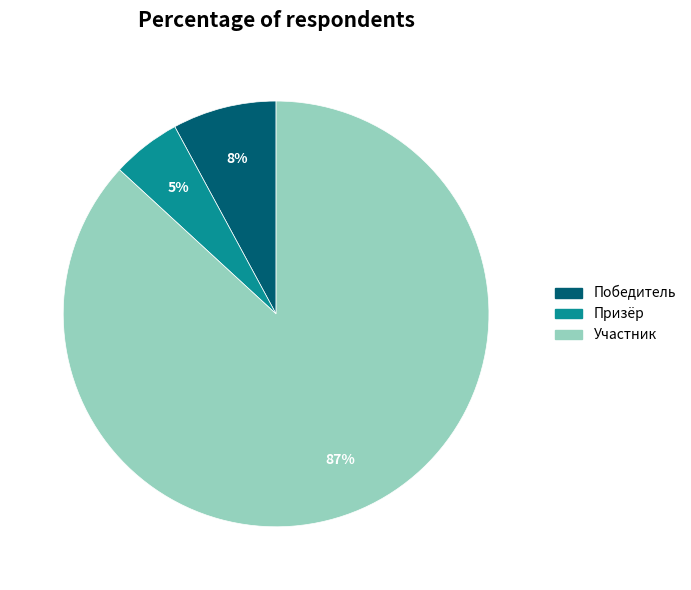

Count the number of slices in the pie.

3